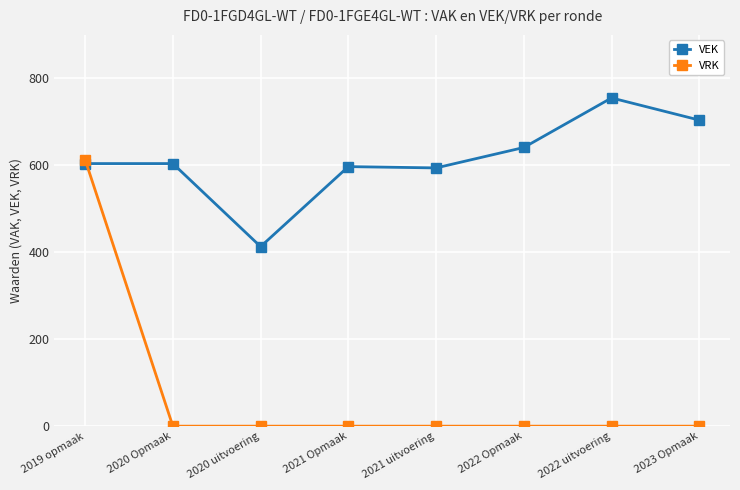

Which series ends up on top after the final intersection of VRK and VEK?

VEK